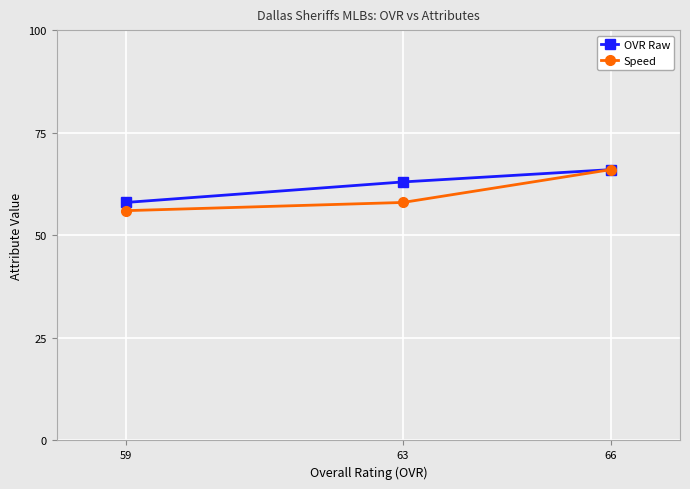

What is the average value of the OVR Raw series?

62